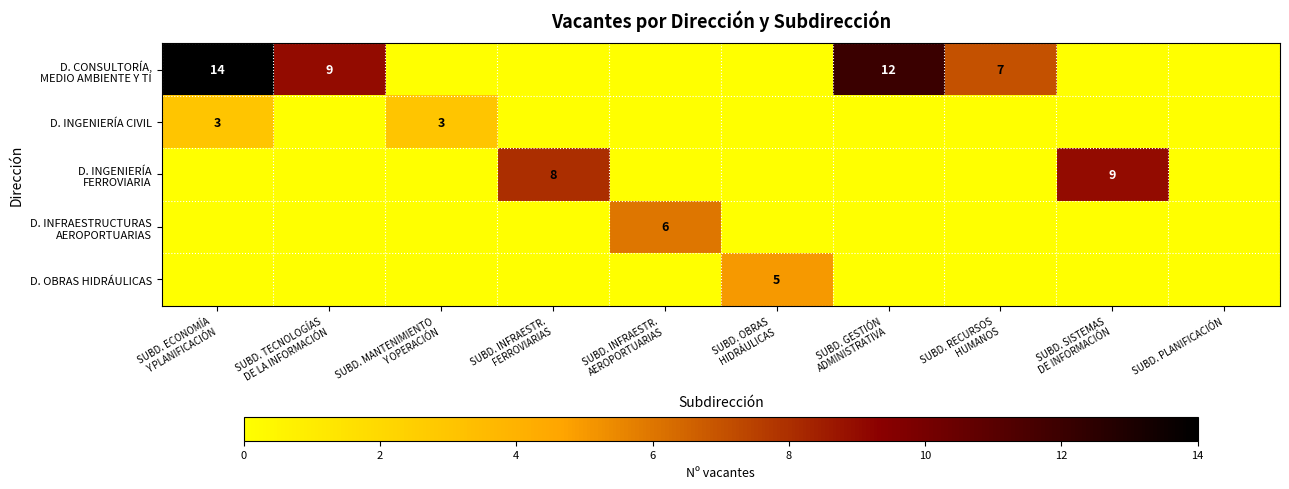

The D. INFRAESTRUCTURAS AEROPORTUARIAS series shows -3 at SUBD. OBRAS HIDRÁULICAS. True or false?

False